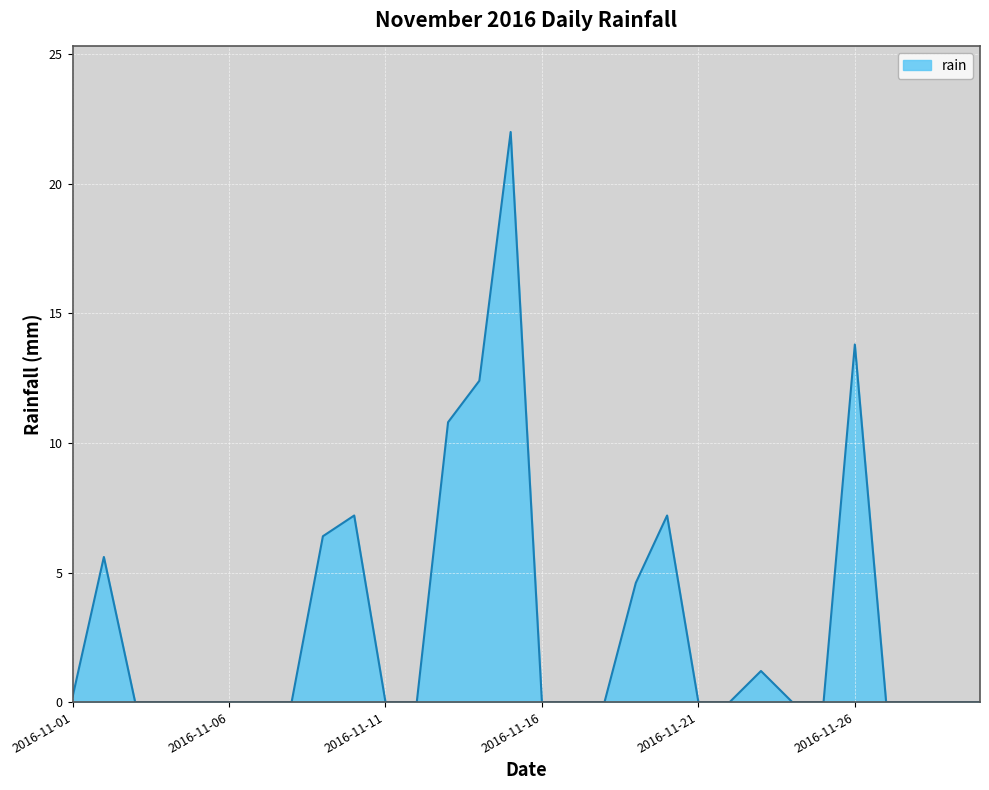

What is the difference between the maximum and minimum values?

22.0